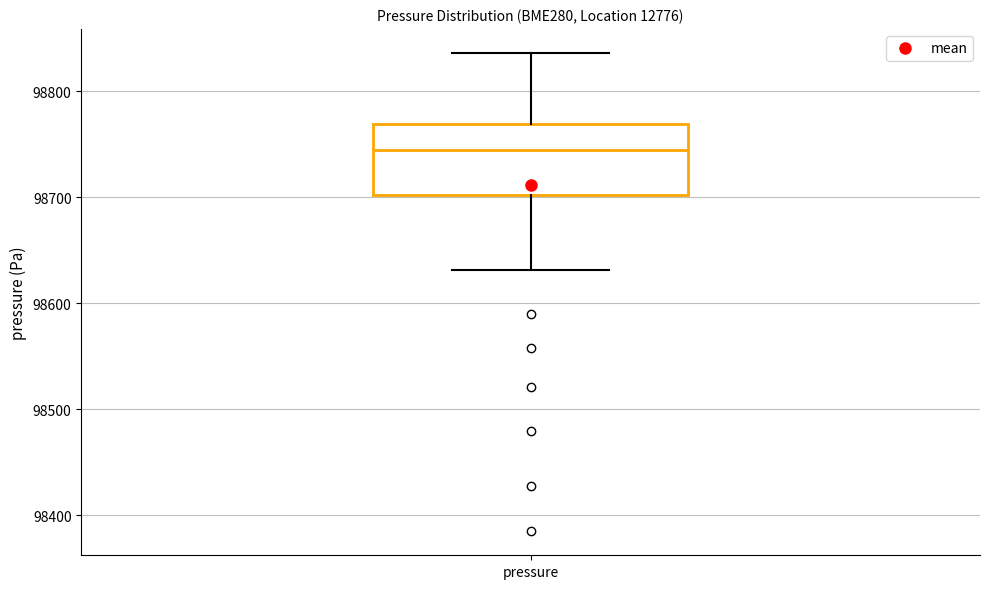

Transcribe this box plot: give where the median line is, the range the box spans, and where the two whiskers end, as read against the y-axis. The values are not printed on the chart, so give them approximately, as read against the axis.

median 98740, box 98700 to 98770, whiskers 98630 to 98840